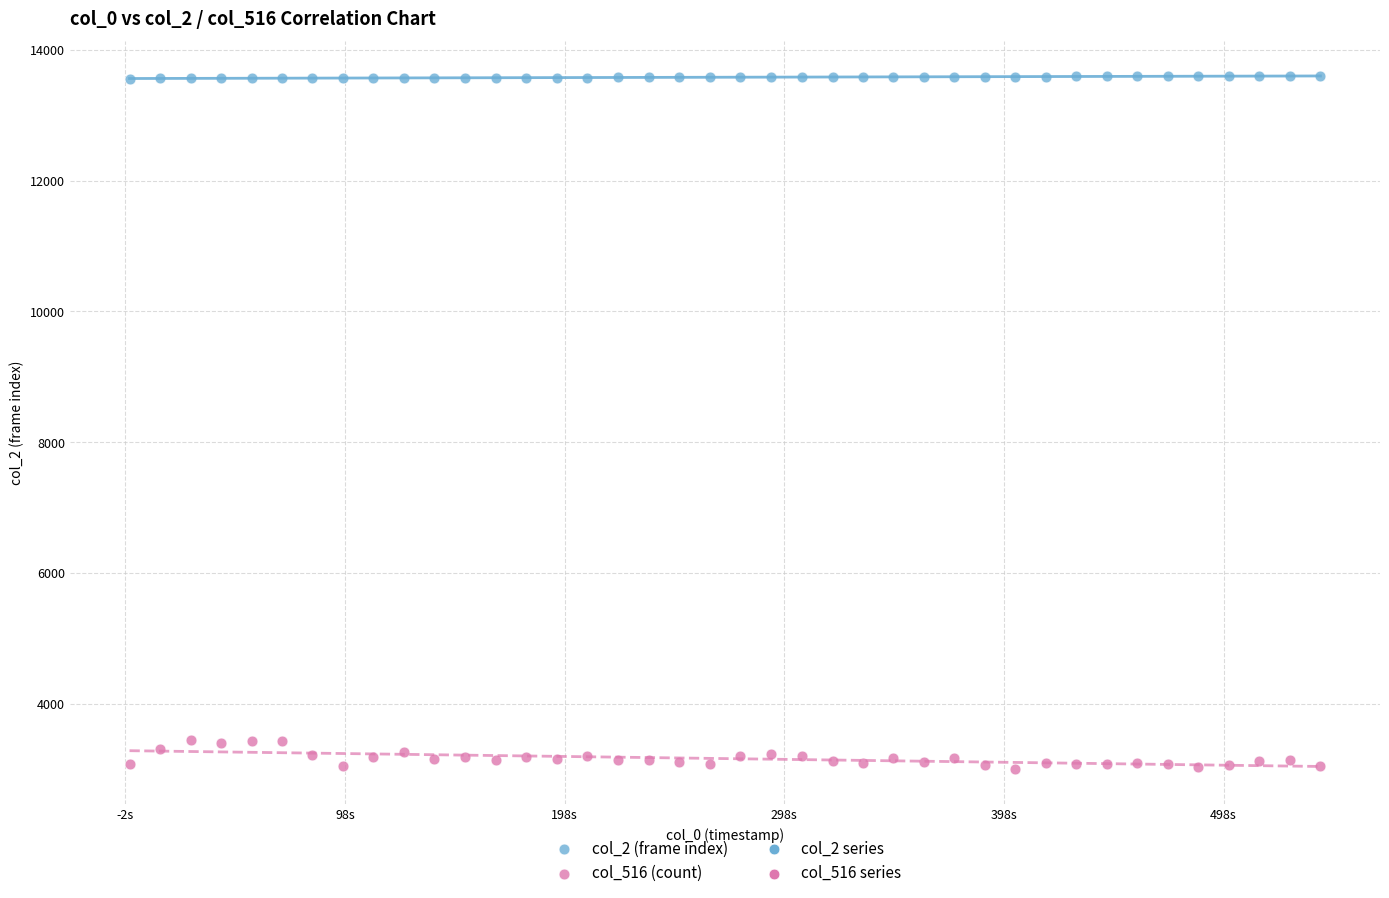

Across all data points, what is the range of Y values (max minus min)?

10607